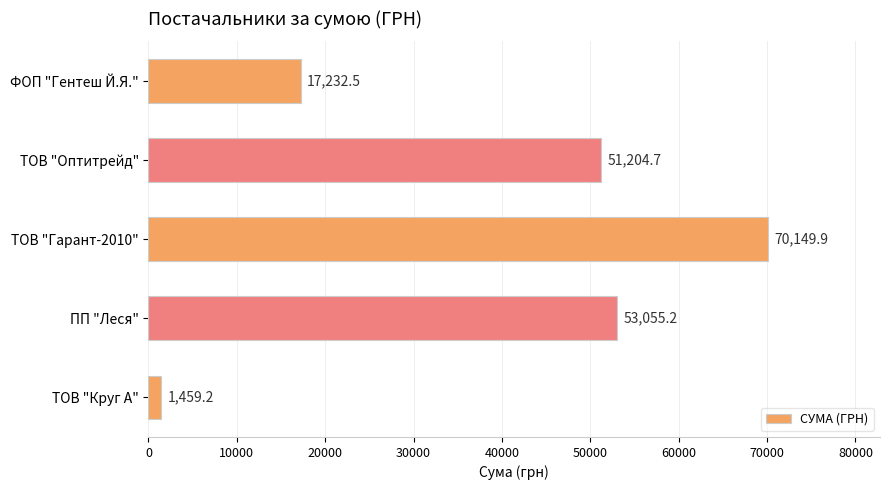

At which category does the chart reach its peak across all series?

ТОВ "Гарант-2010"